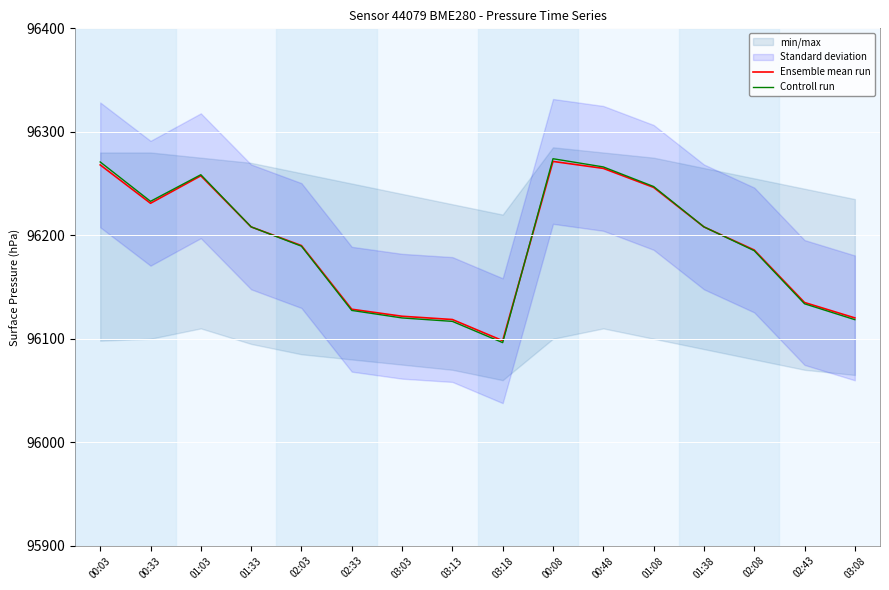

The value of Controll run at 02:43 is 96133.8. True or false?

True